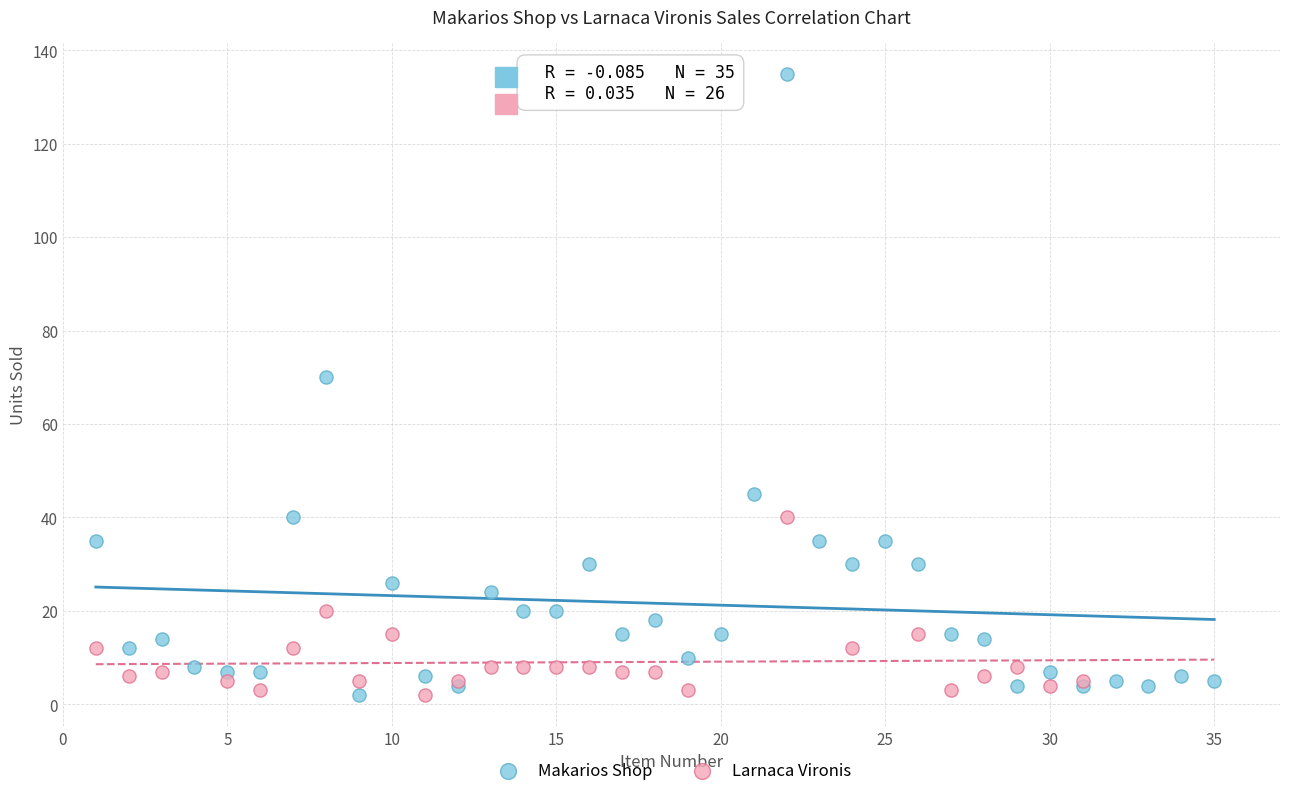

Which series has the widest spread of Y values?

Makarios Shop